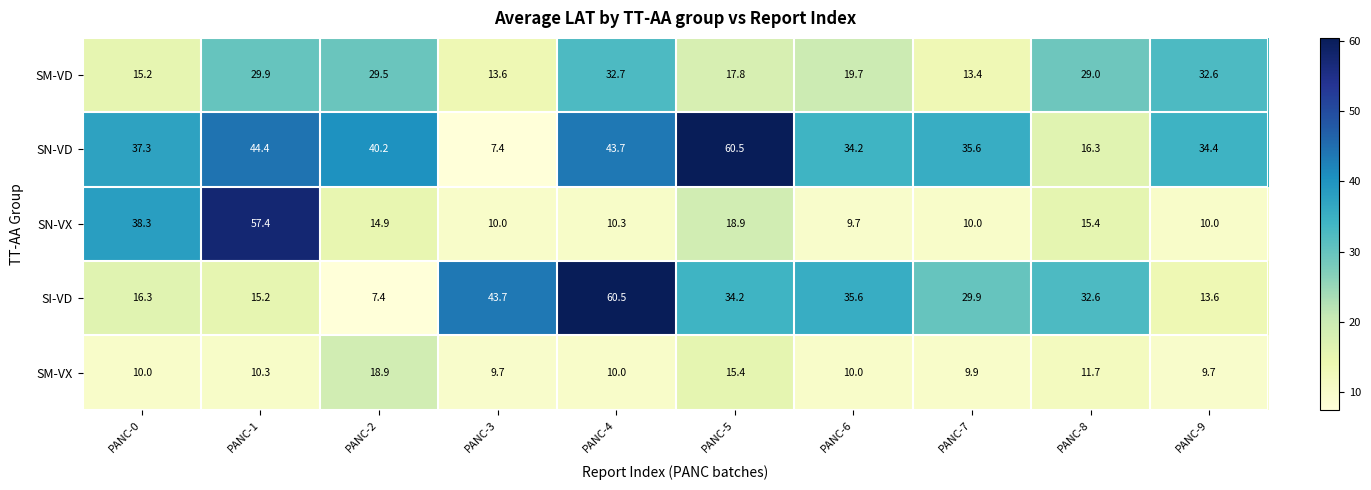

What is the difference between the SI-VD values at PANC-8 and PANC-7?

2.7